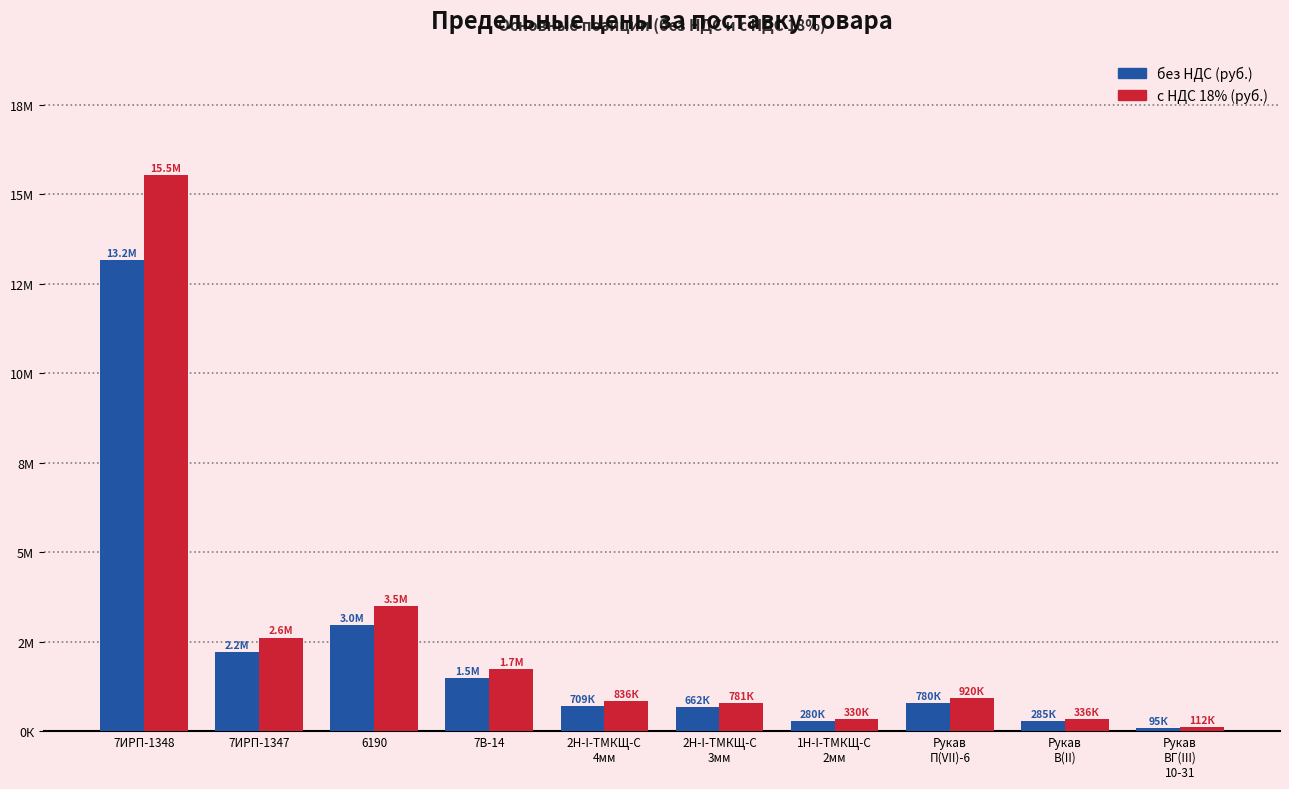

What is the lowest value of the без НДС (руб.) series?

95094.0